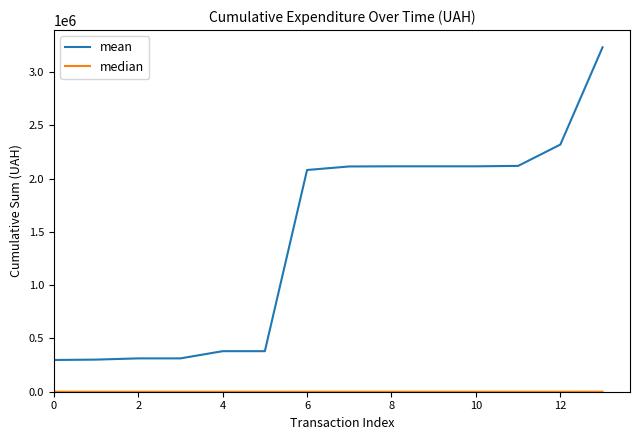

What is the maximum value for mean?

3232055.2